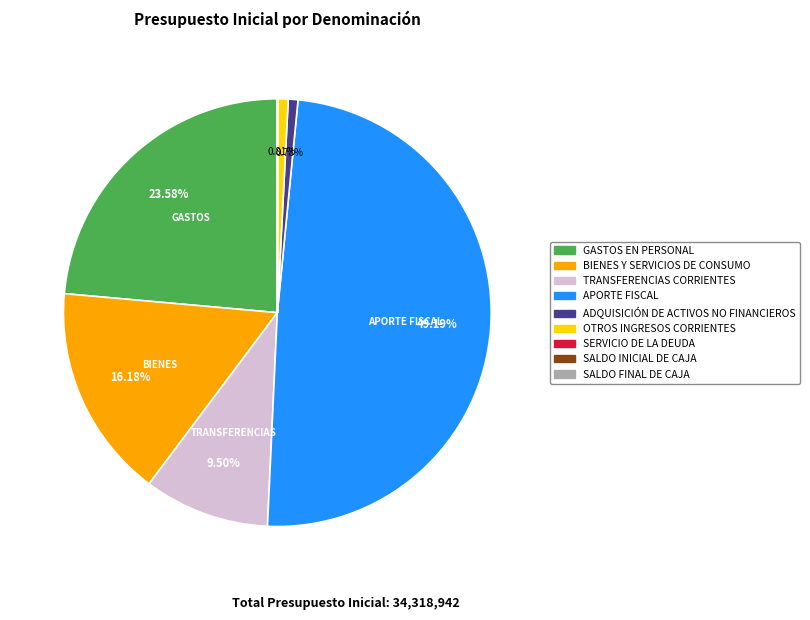

Combined, do ADQUISICIÓN DE ACTIVOS NO FINANCIEROS and TRANSFERENCIAS CORRIENTES account for over 50%?

No